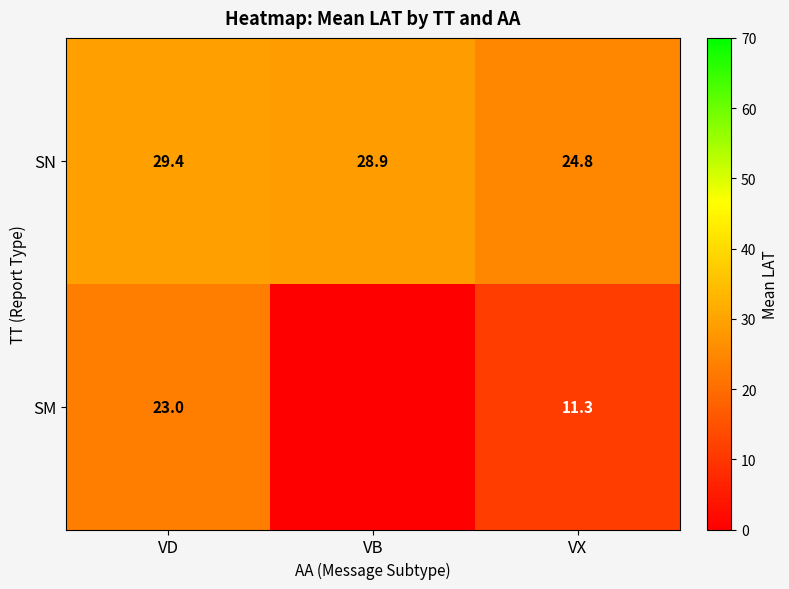

At which label is SN closest to 27?

VB